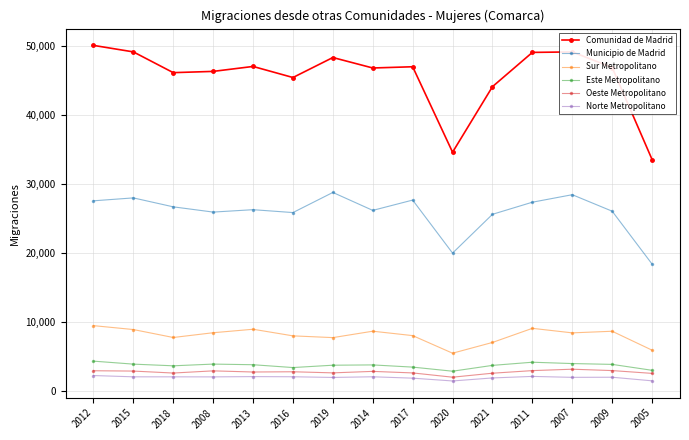

Which series has the largest range (max minus min)?

Comunidad de Madrid